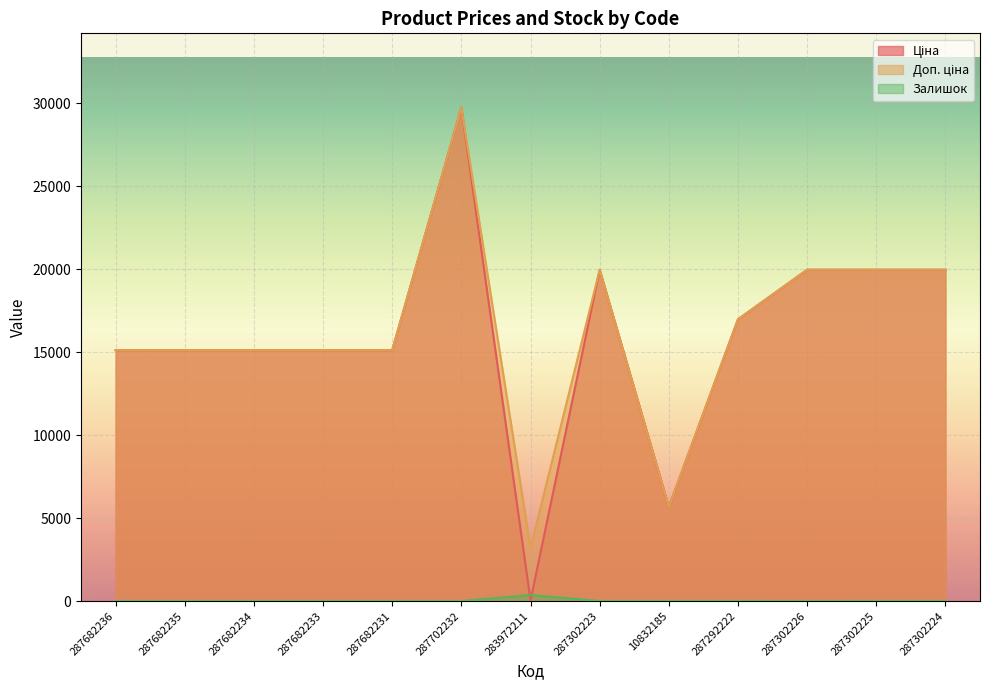

True or false: Залишок has a value of 155.2 at 283972211.

False